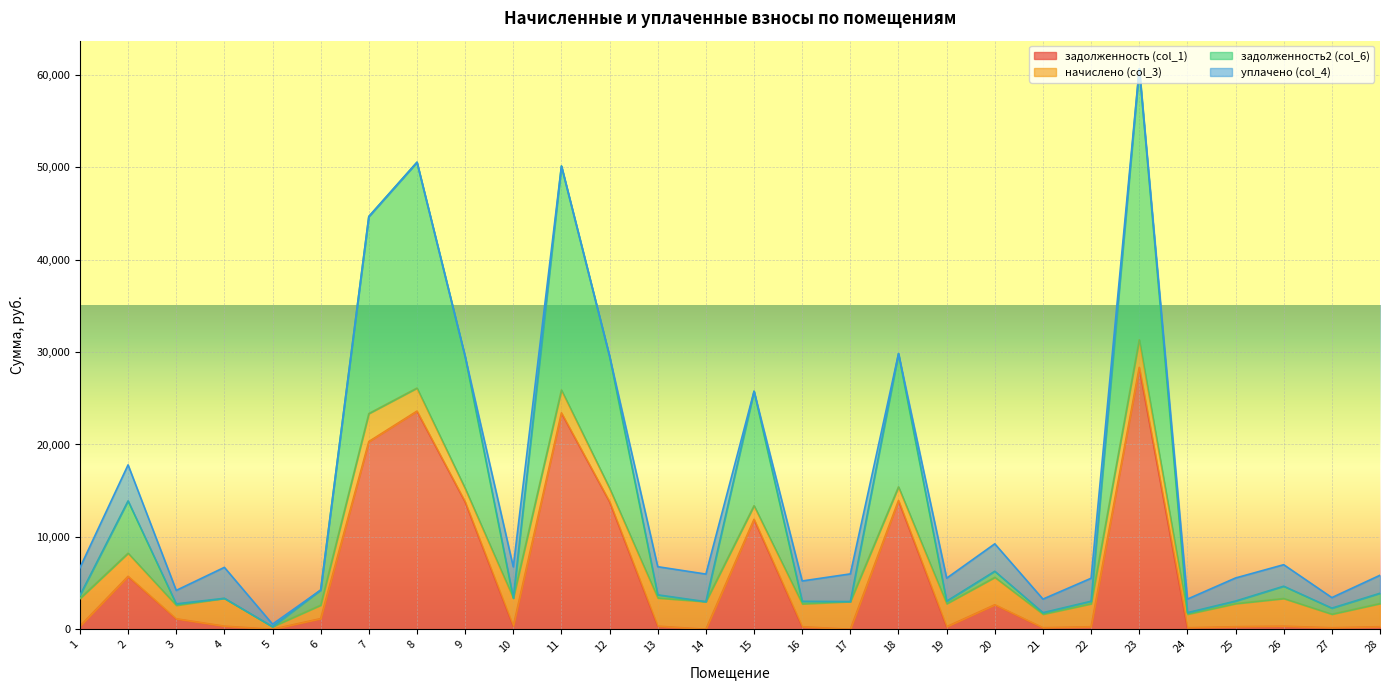

What is the value of the задолженность2 (col_6) point at the 20th from the left?

6278.1